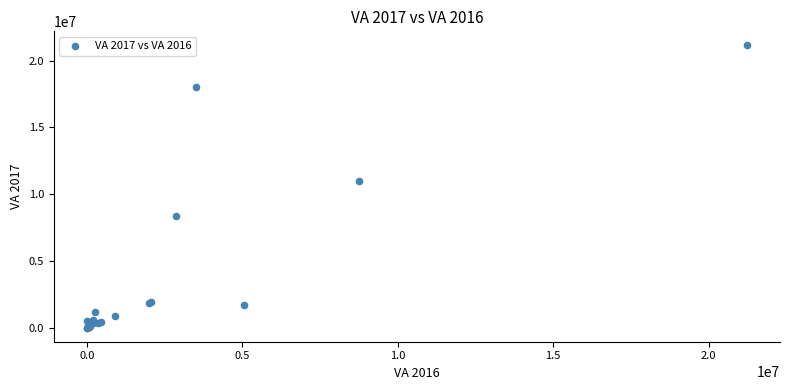

What Y value in the scatter plot is closest to 10572500?

10980000